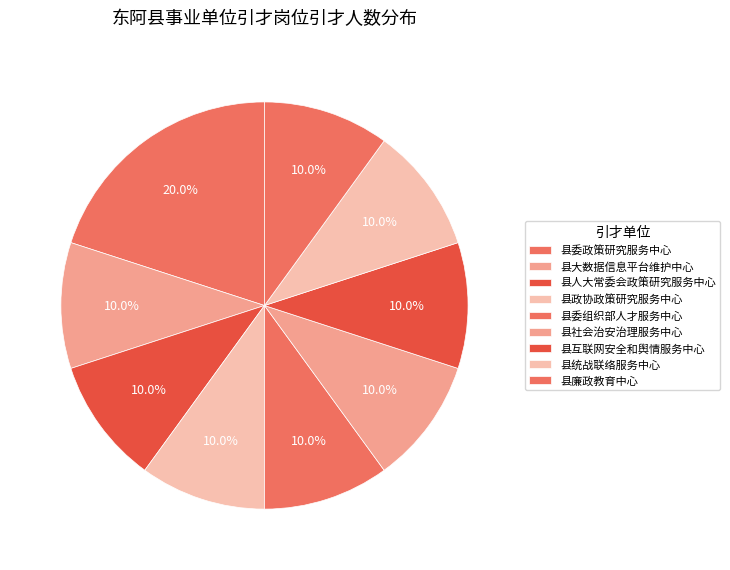

To the nearest percent, what is the average slice percentage?

11%